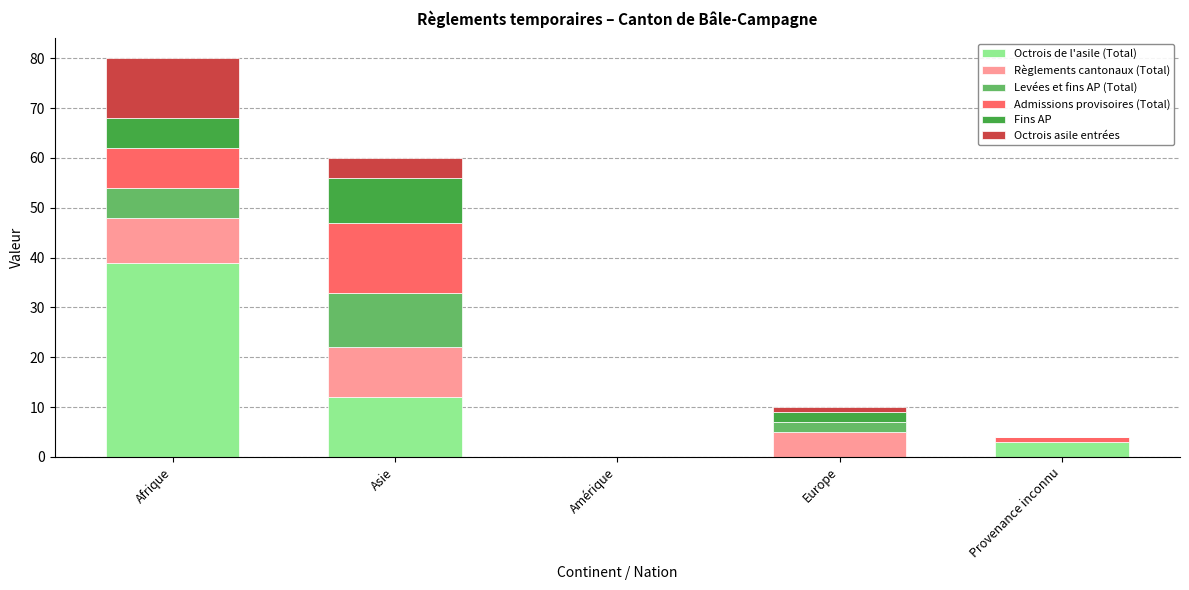

The value of Octrois de l'asile (Total) at Afrique is 39. True or false?

True